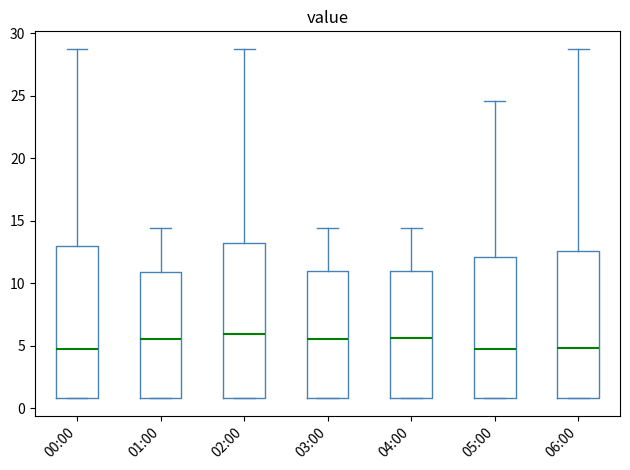

Reading left to right, read every box against the y-axis: the position of its median line, the range the box covers, and the ends of its whiskers. The values are not printed on the chart, so give them approximately, as read against the axis.

00:00: median 5.0, box 1.0 to 13.0, whiskers 1.0 to 29.0
01:00: median 5.5, box 1.0 to 11.0, whiskers 1.0 to 14.5
02:00: median 6.0, box 1.0 to 13.0, whiskers 1.0 to 29.0
03:00: median 5.5, box 1.0 to 11.0, whiskers 1.0 to 14.5
04:00: median 5.5, box 1.0 to 11.0, whiskers 1.0 to 14.5
05:00: median 5.0, box 1.0 to 12.0, whiskers 1.0 to 24.5
06:00: median 5.0, box 1.0 to 12.5, whiskers 1.0 to 29.0